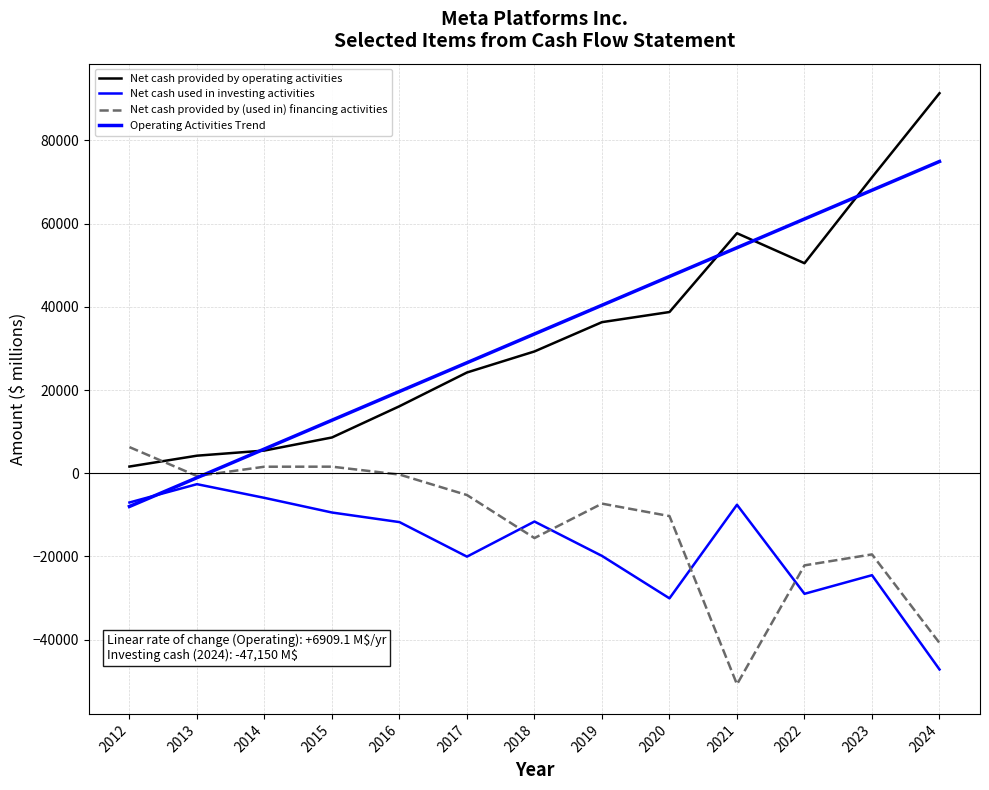

Is the value of Net cash provided by operating activities at 2020 greater than the value of Net cash used in investing activities at 2024?

Yes